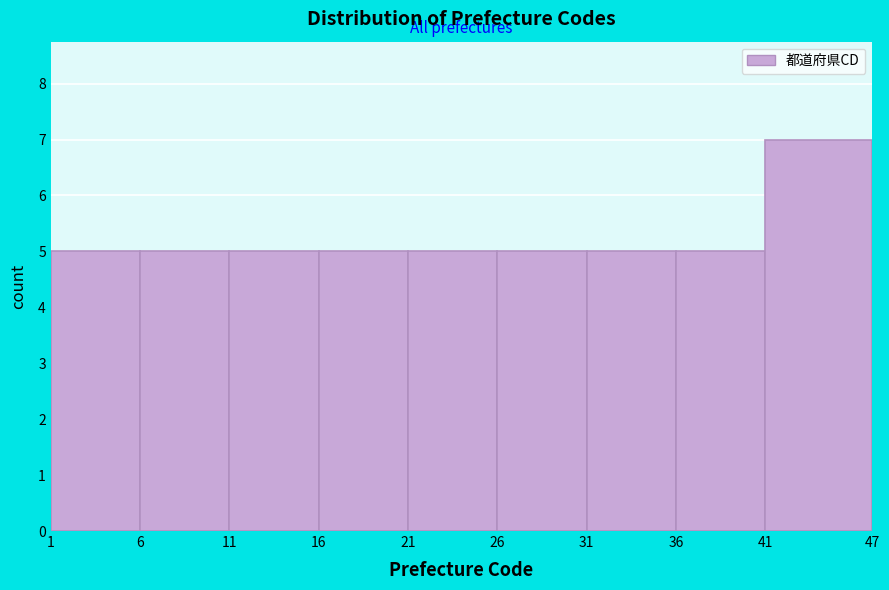

What is the height of the bar covering 31 to 36 on the x-axis? The values are not printed on the chart, so give them approximately, as read against the axis.

5